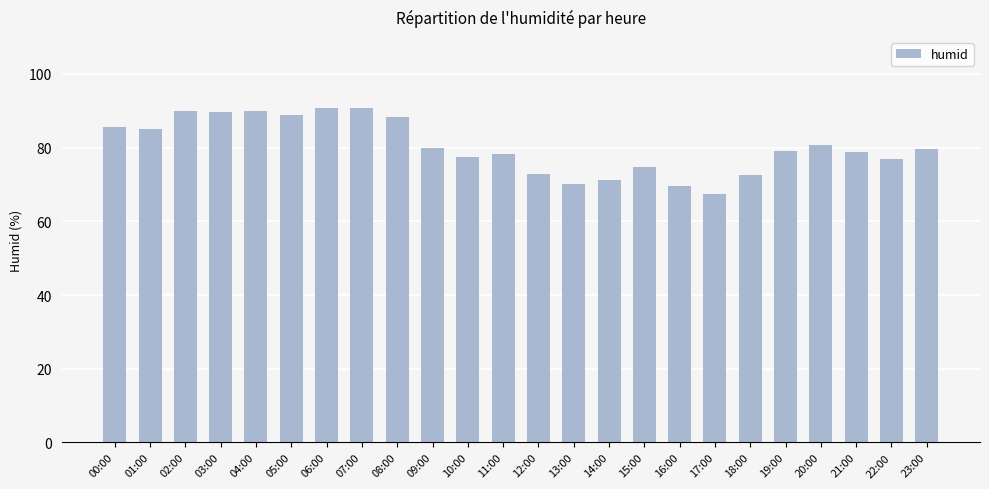

Read the value at 06:00.

90.7